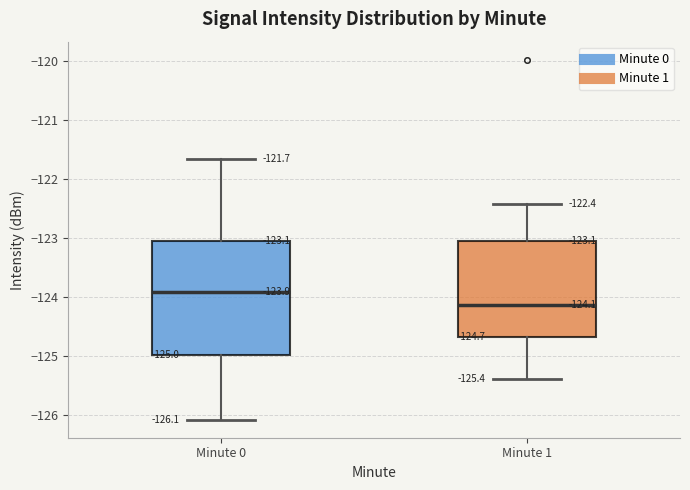

Which box has the highest median line?

Minute 0